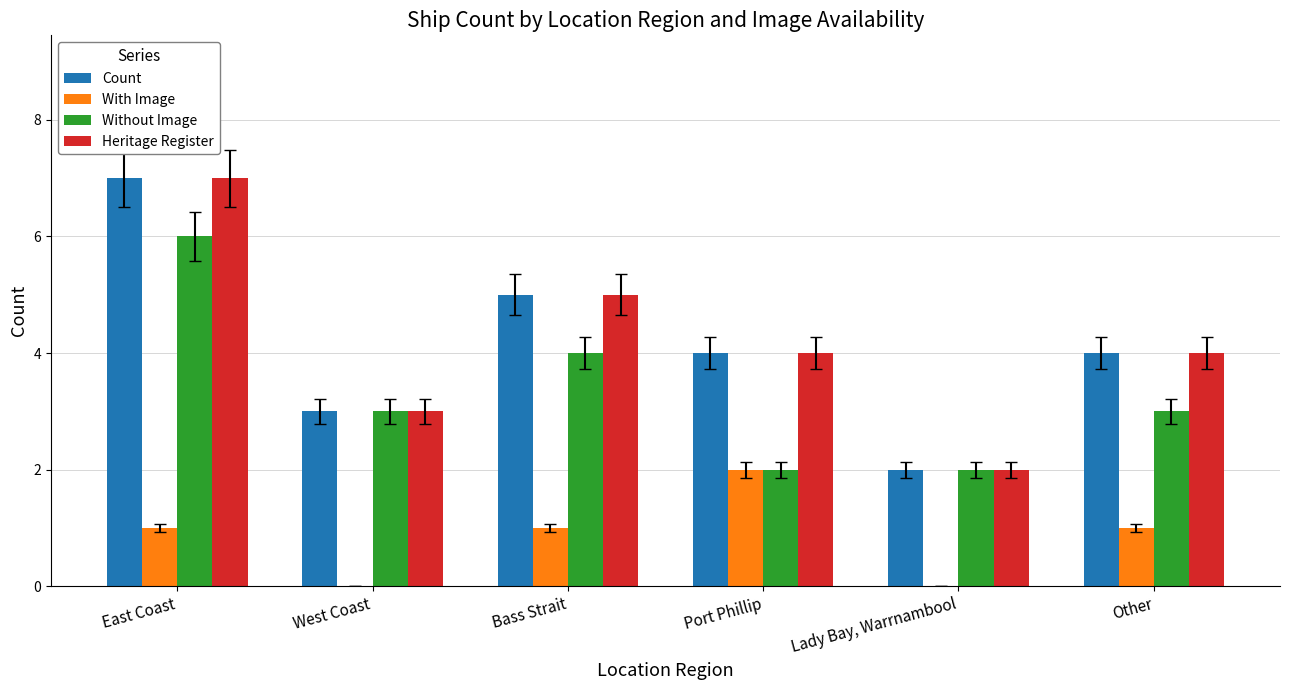

At which label is Without Image closest to 4?

Bass Strait